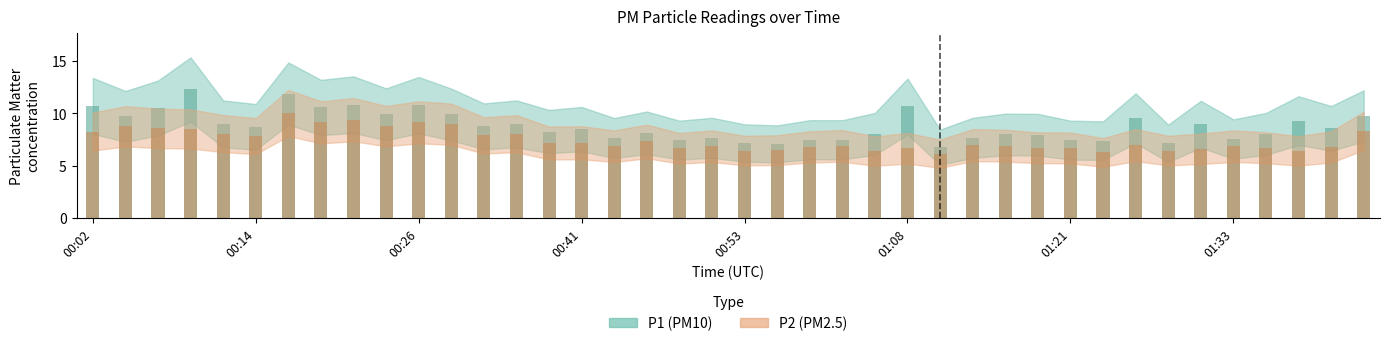

True or false: P2 has a value of 9.1 at 00:26.

True